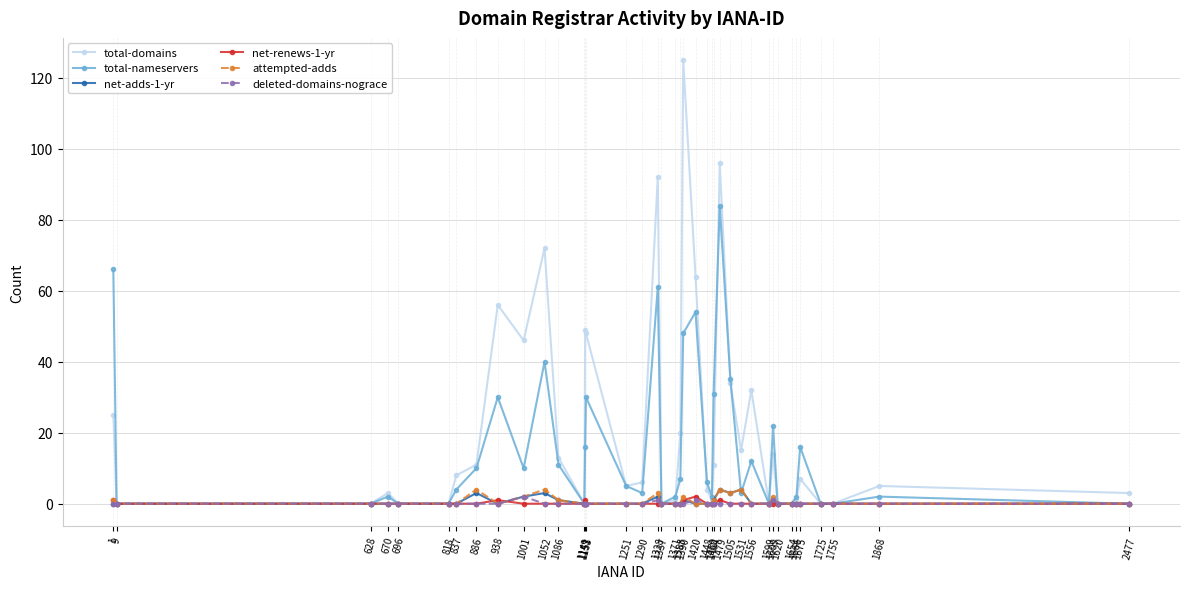

What are all the series names shown in the legend?

total-domains, total-nameservers, net-adds-1-yr, net-renews-1-yr, attempted-adds, deleted-domains-nograce